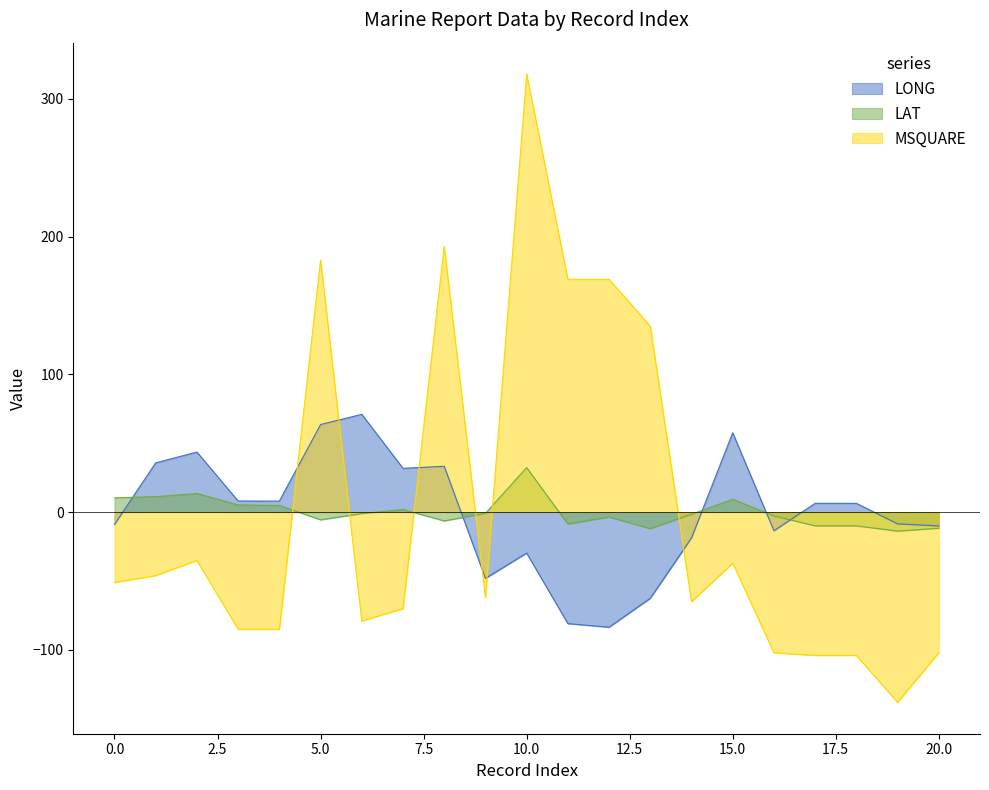

What is the sum of the LONG values at 12 and 8?

-50.3